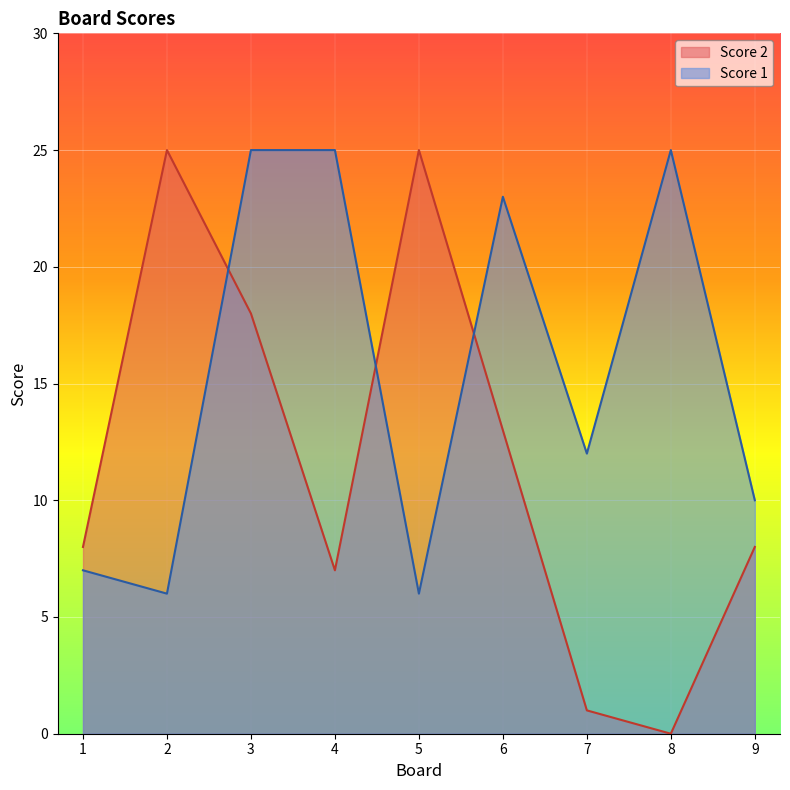

The Score 1 series shows 25 at 8. True or false?

True